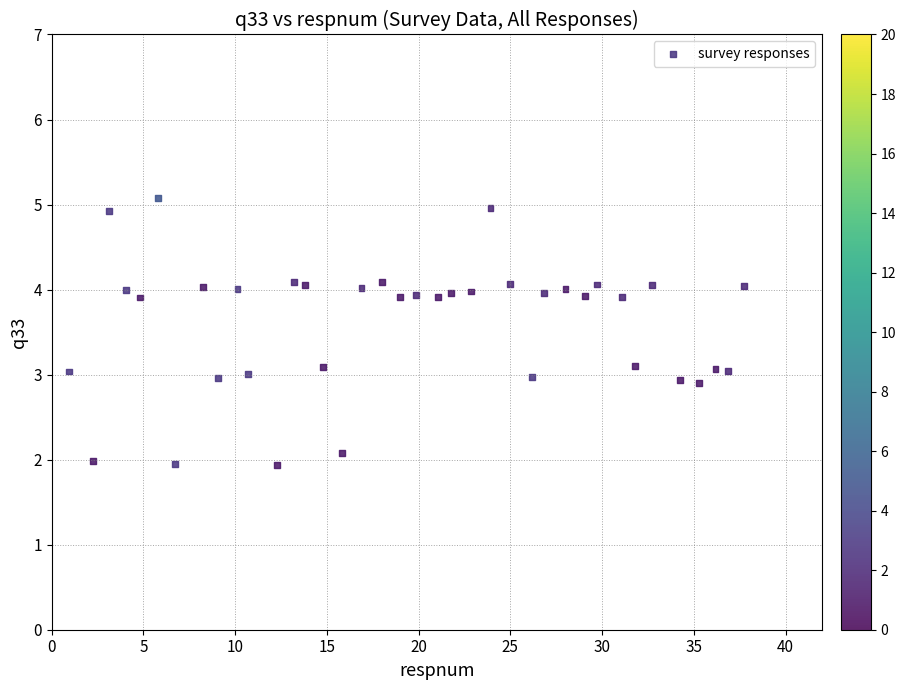

What is the range of X values (max minus min)?

36.8